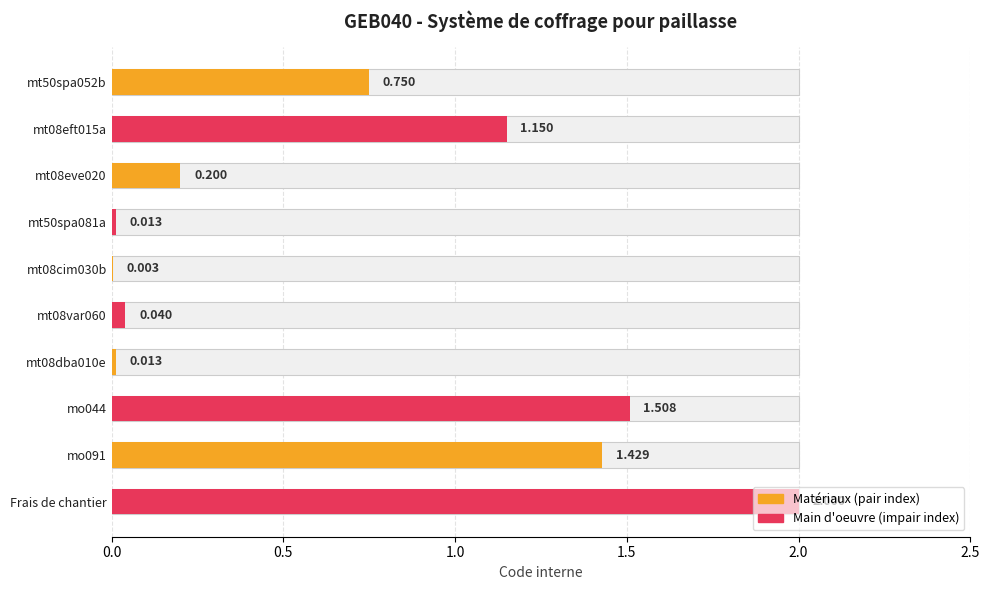

What is the average value?

0.7